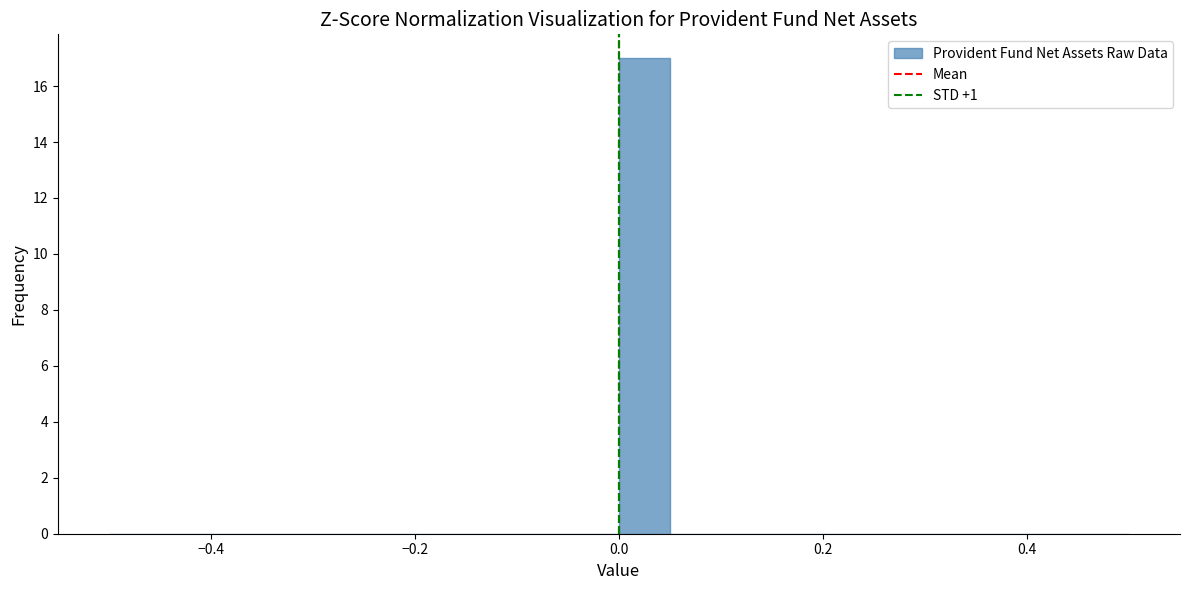

Read against the x-axis, roughly where is the centre of the tallest bar?

0.02